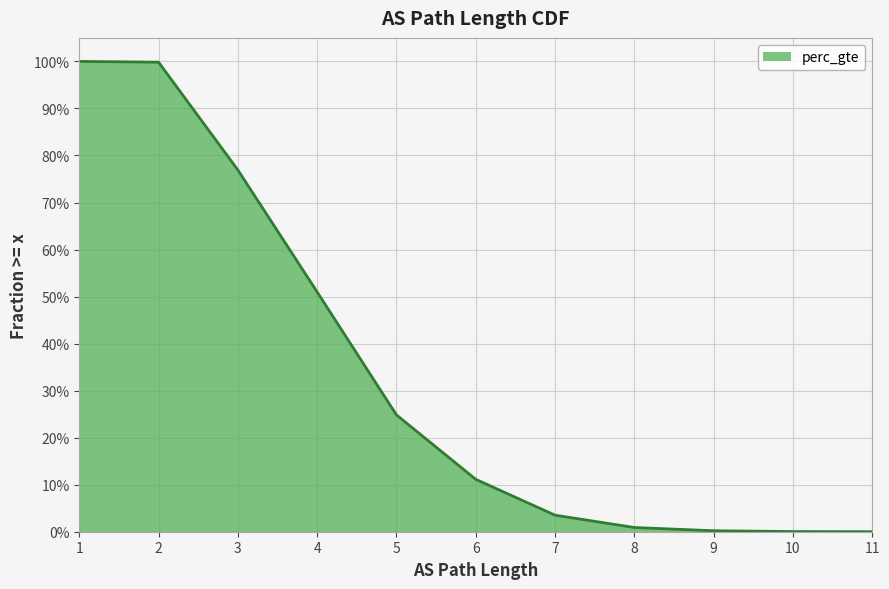

Where is the data nearest to the value 0?

11